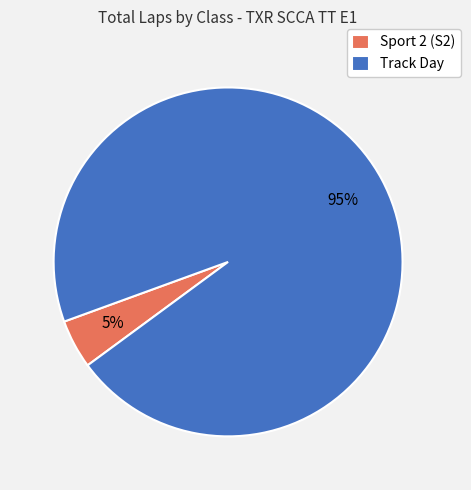

True or false: Track Day accounts for 20% of the total.

False